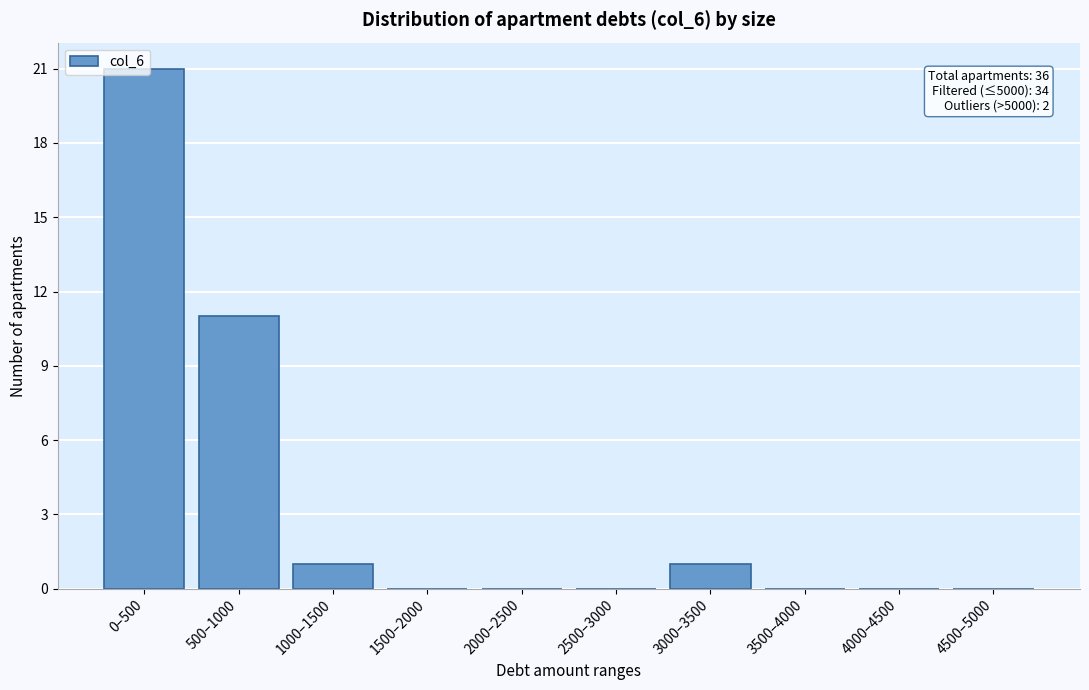

What is the sum of all values?

34